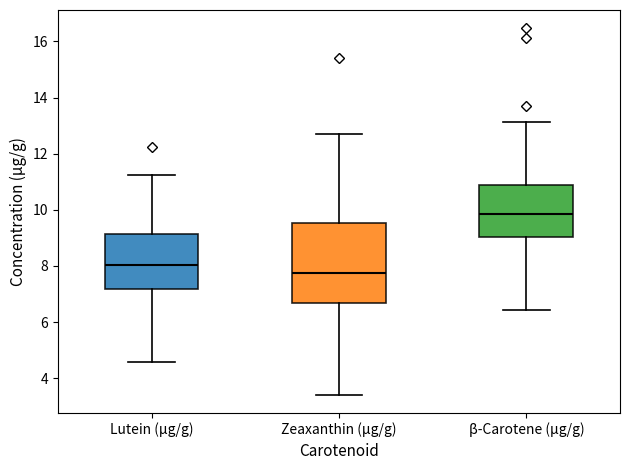

Which box's median line is the highest?

β-Carotene (µg/g)